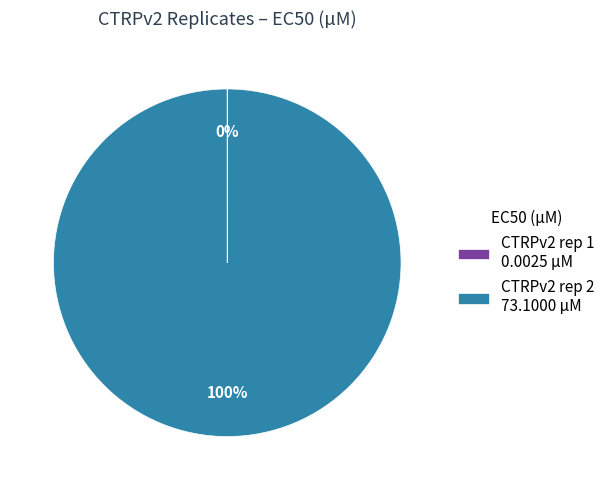

Is CTRPv2 rep 2 73.1000 µM the majority of the pie?

Yes